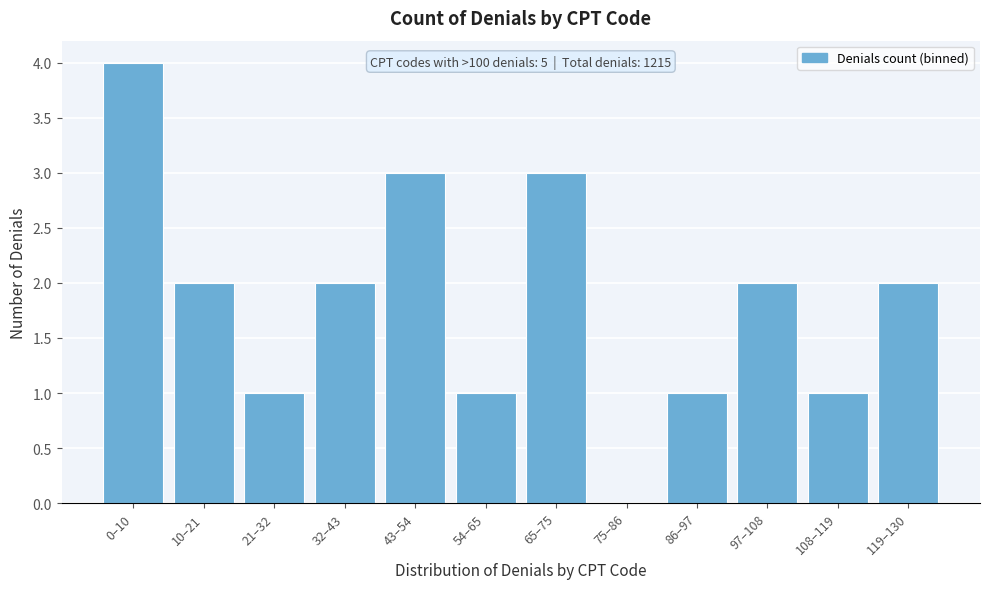

Reading left to right, extract all data points from this chart.

0–10=4	10–21=2	21–32=1	32–43=2	43–54=3	54–65=1	65–75=3	75–86=0	86–97=1	97–108=2	108–119=1	119–130=2